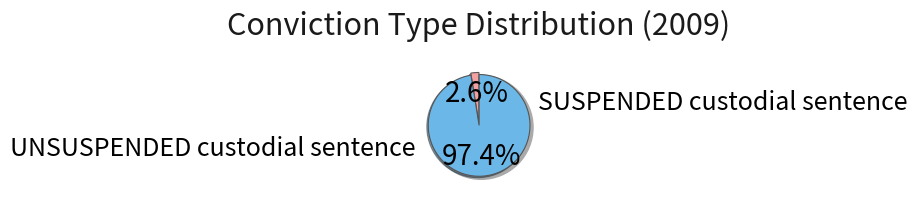

The UNSUSPENDED custodial sentence slice represents 97% of the pie. True or false?

True